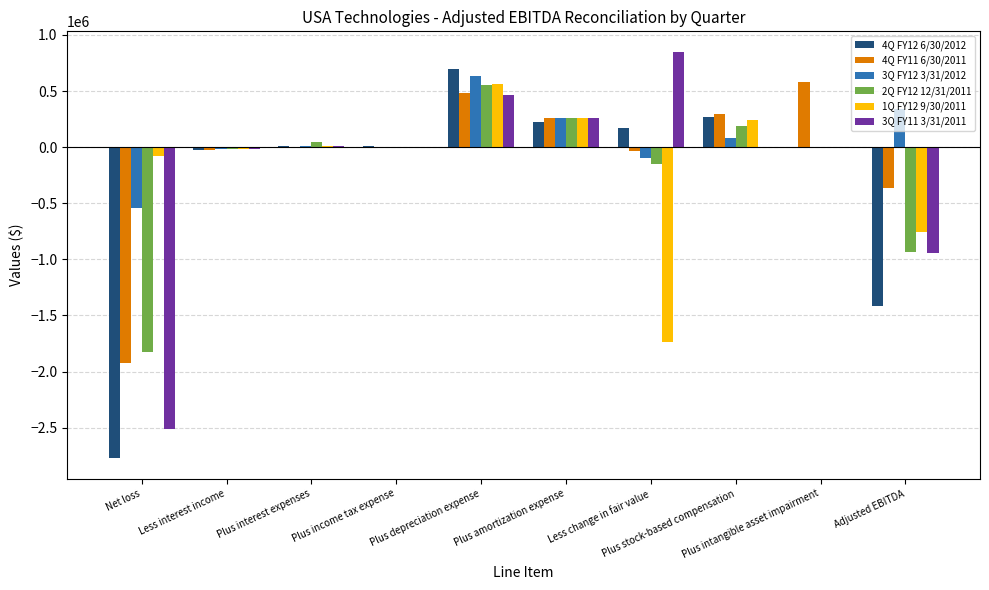

At Adjusted EBITDA, list the series in order from smallest to largest.

4Q FY12 6/30/2012, 3Q FY11 3/31/2011, 2Q FY12 12/31/2011, 1Q FY12 9/30/2011, 4Q FY11 6/30/2011, 3Q FY12 3/31/2012